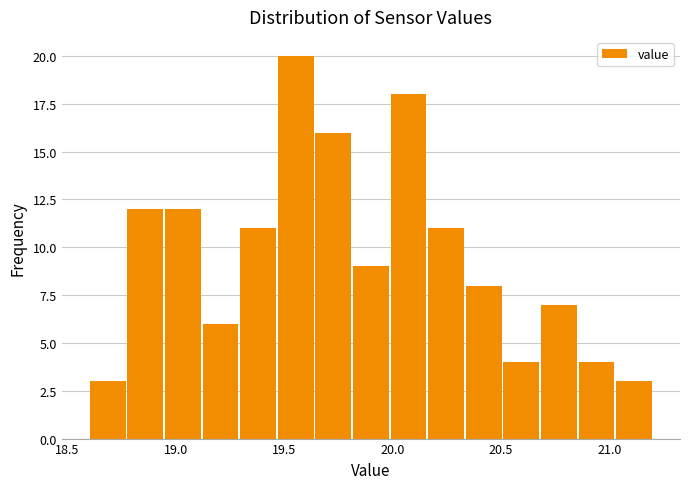

Around what value on the x-axis is the tallest bar? Give the approximate position of its centre, as read against the axis.

19.55